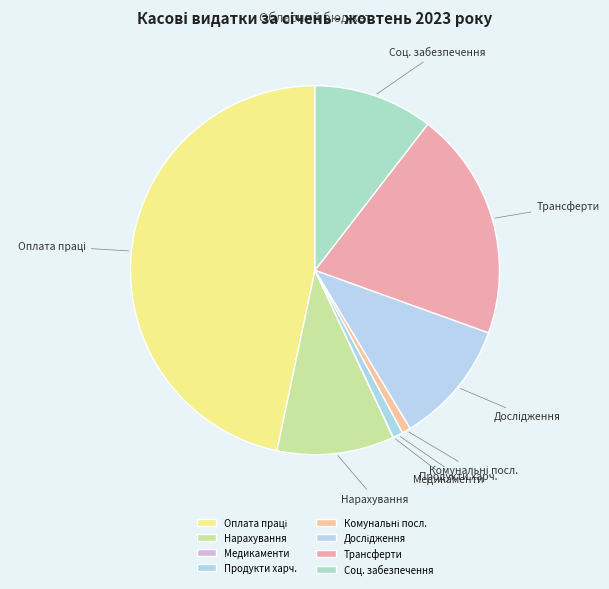

True or false: Трансферти accounts for 20% of the total.

True